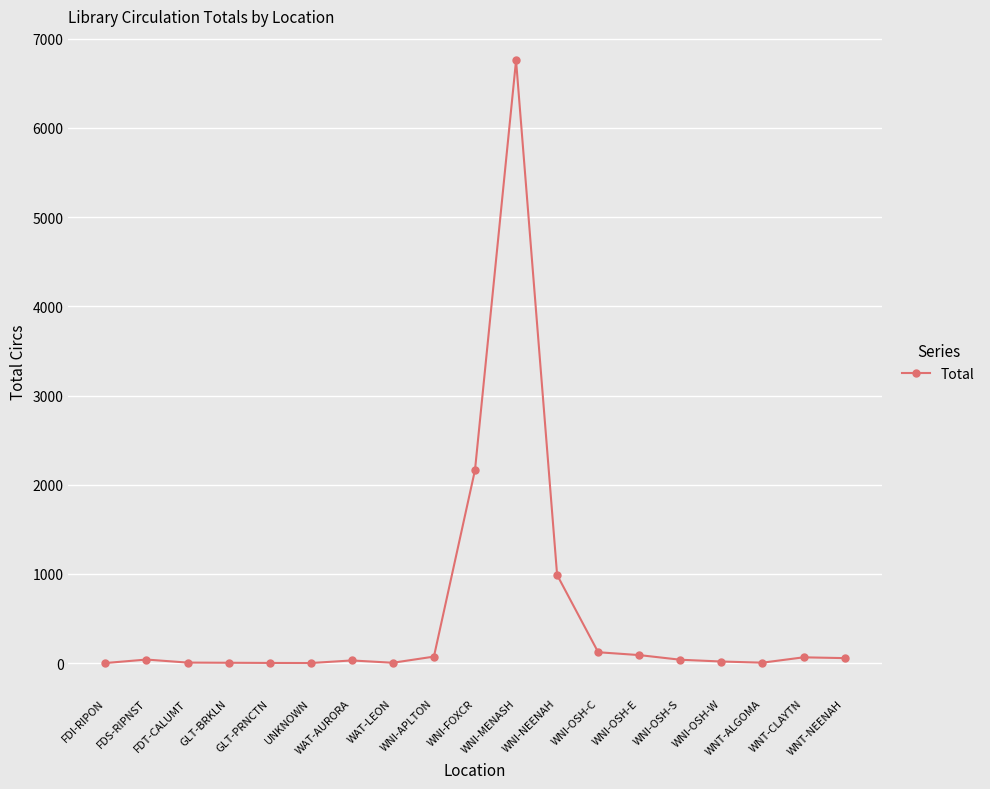

The value at WNI-OSH-W is 18. True or false?

True